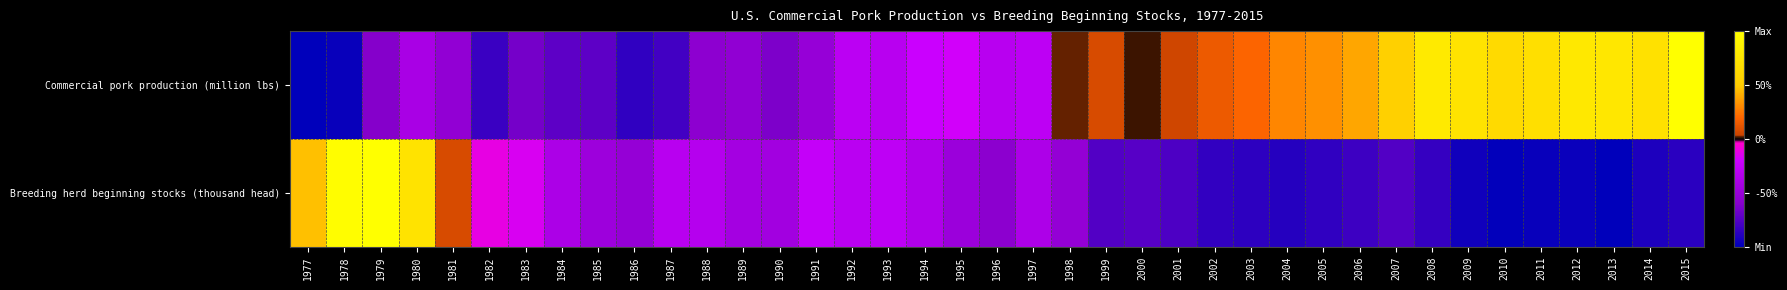

What is the minimum value shown in the chart?

-1.0